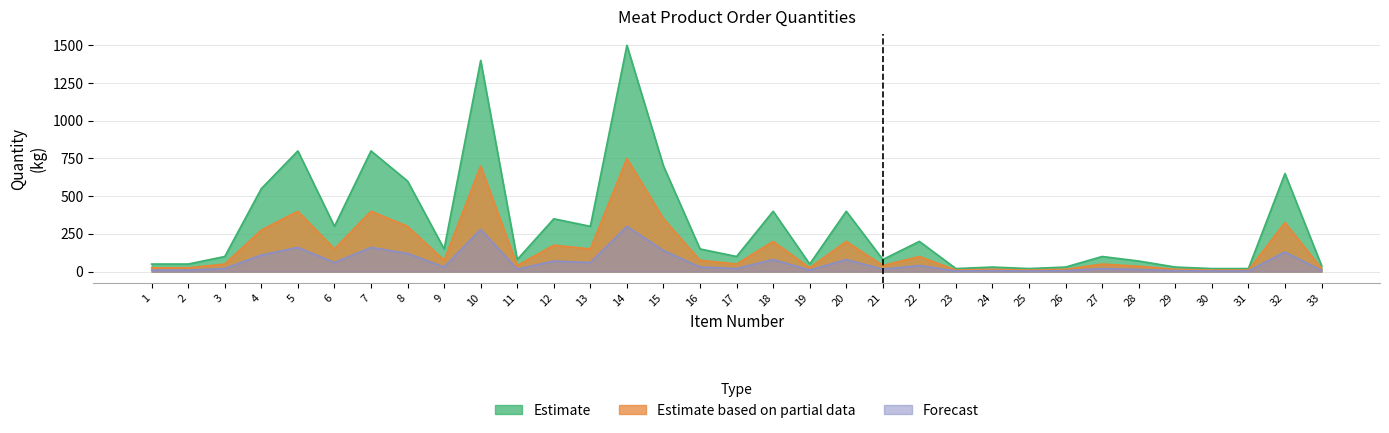

What is the minimum value shown in the chart?

4